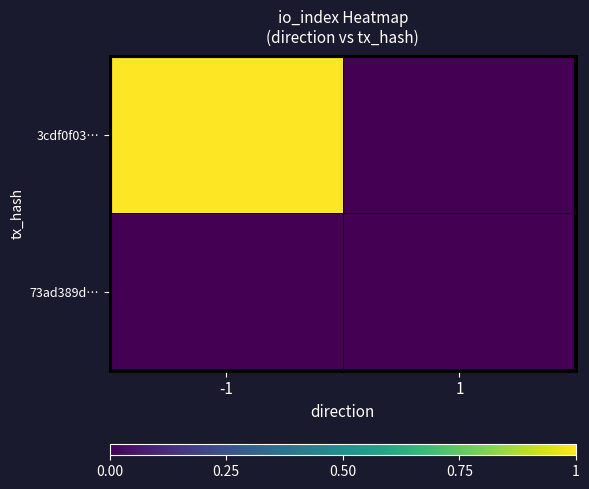

At -1, list the series in order from smallest to largest.

73ad389d…, 3cdf0f03…